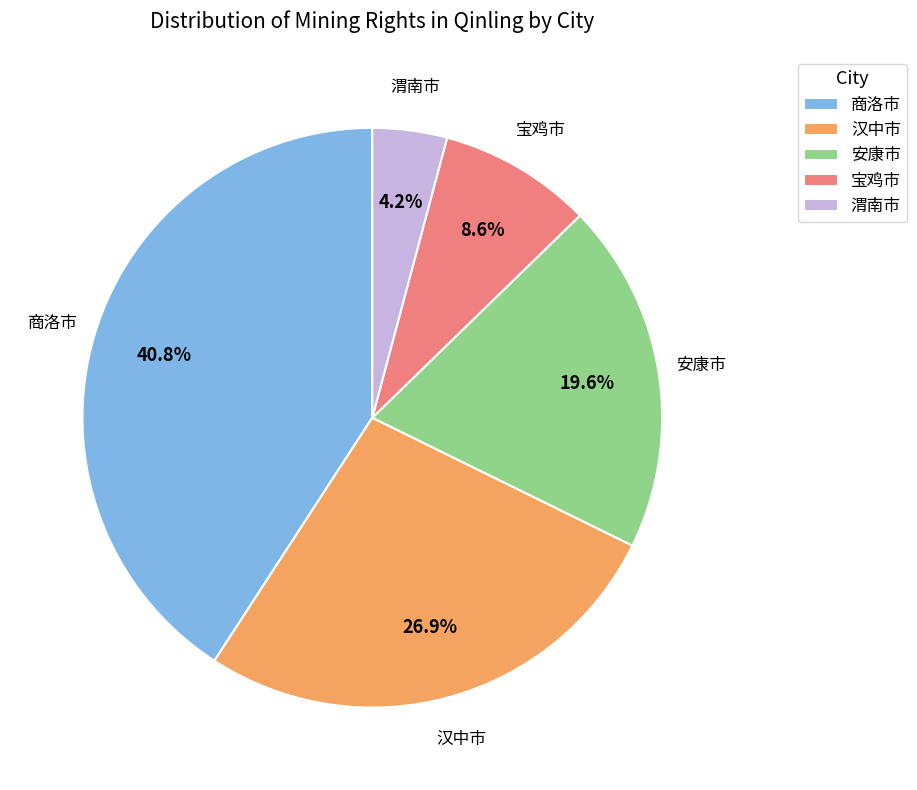

Is there any slice that represents more than half of the pie?

No